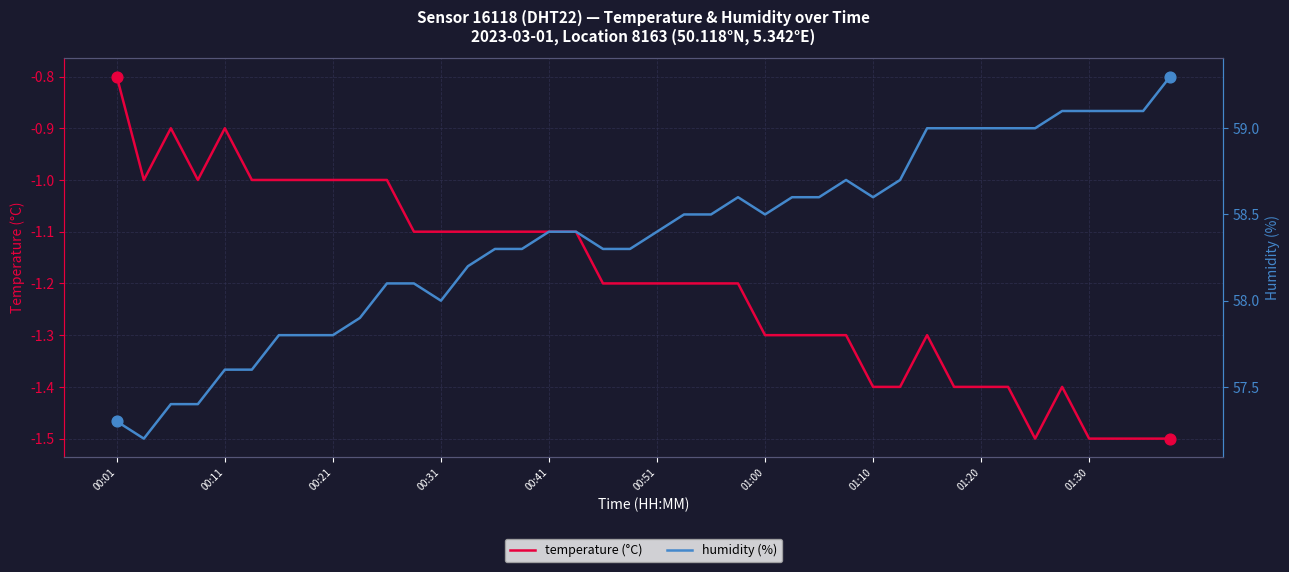

Which series reaches the minimum Y coordinate?

temperature (°C)